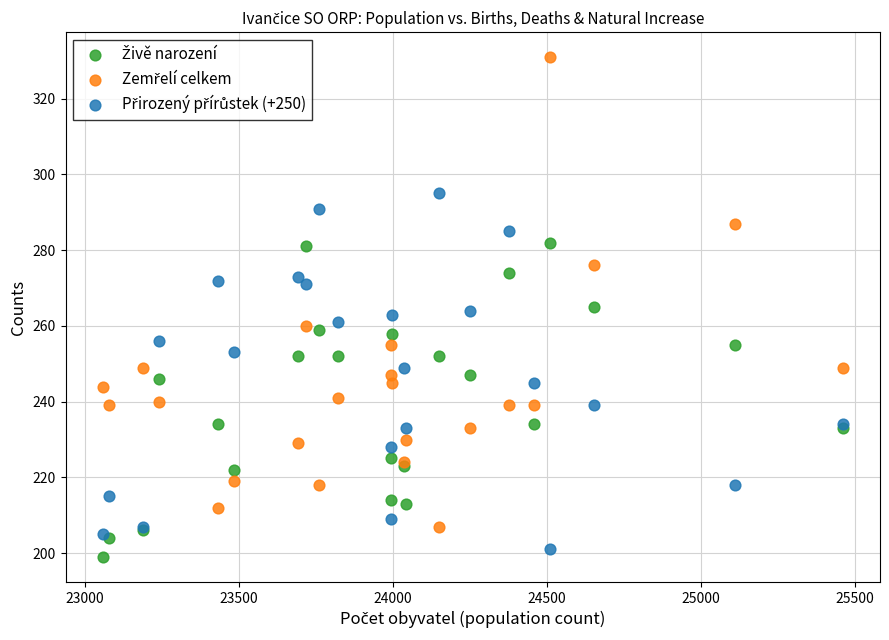

What is the X range (max minus min) for the scatter plot?

2402